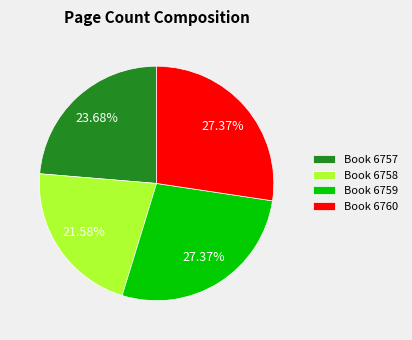

Do Book 6759 and Book 6760 together represent more than half of the pie?

Yes